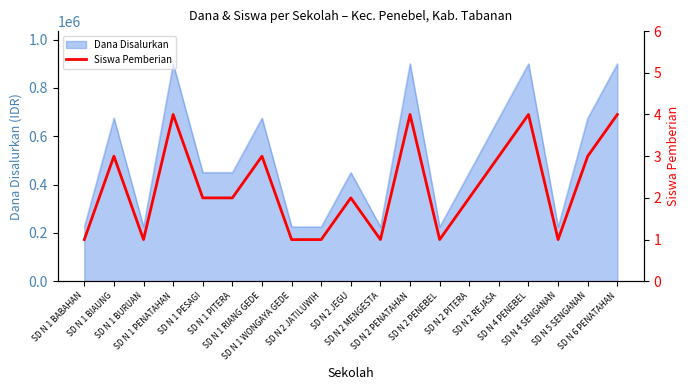

Reading left to right, list all the values displayed in this chart.

1	3	1	4	2	2	3	1	1	2	1	4	1	2	3	4	1	3	4